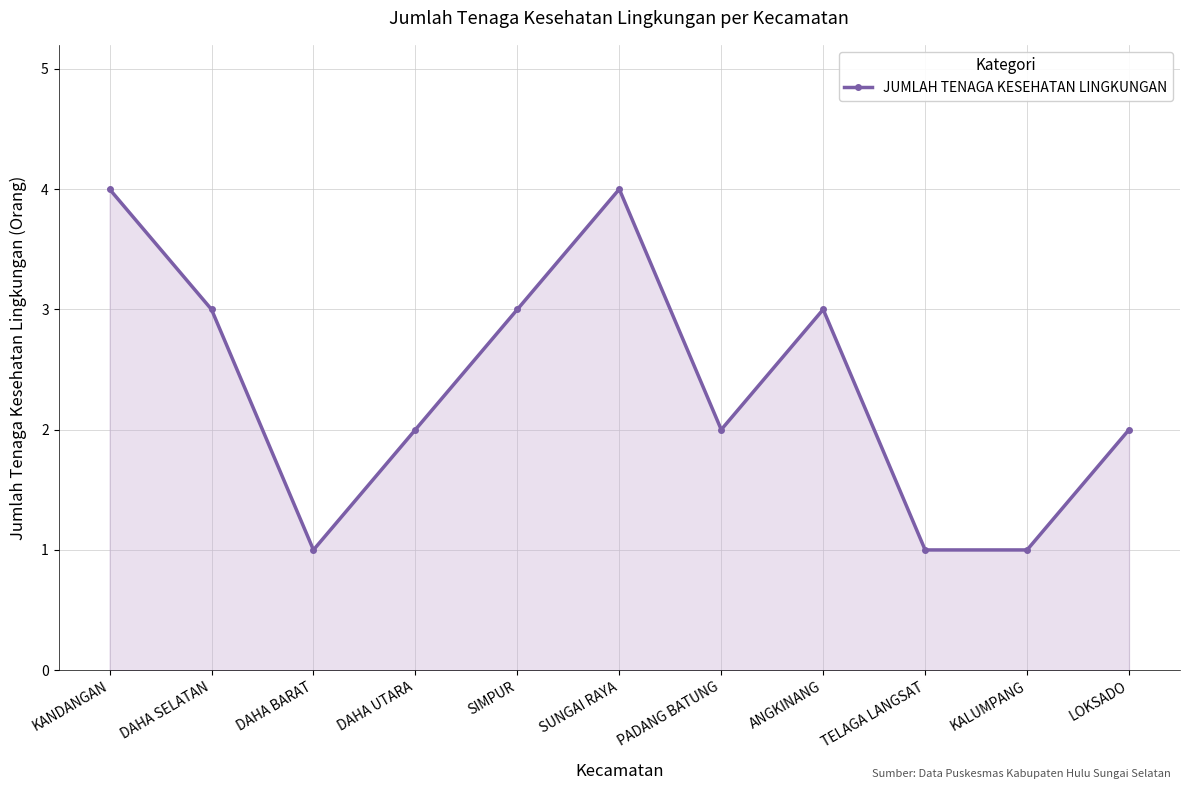

How many interior local peaks (higher than both neighbors) does the data have?

2